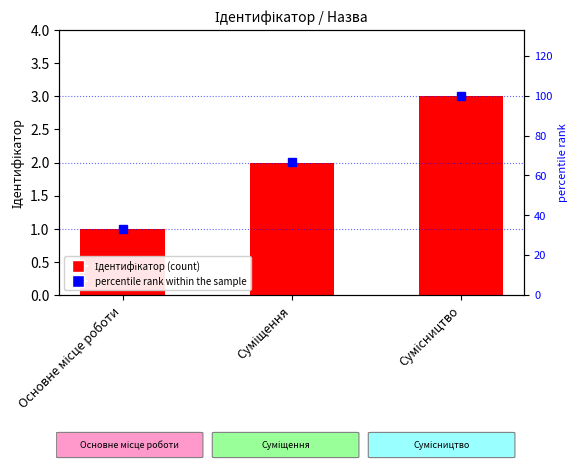

True or false: percentile rank within the sample has a value of 149 at Сумісництво.

False